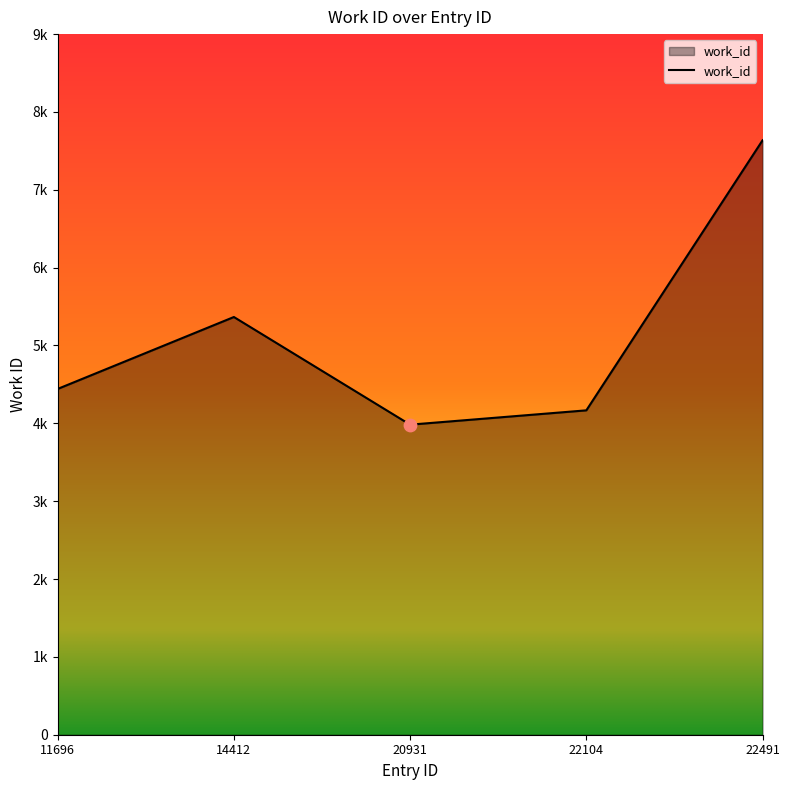

What is the change in value from 14412 to 20931?

-1383